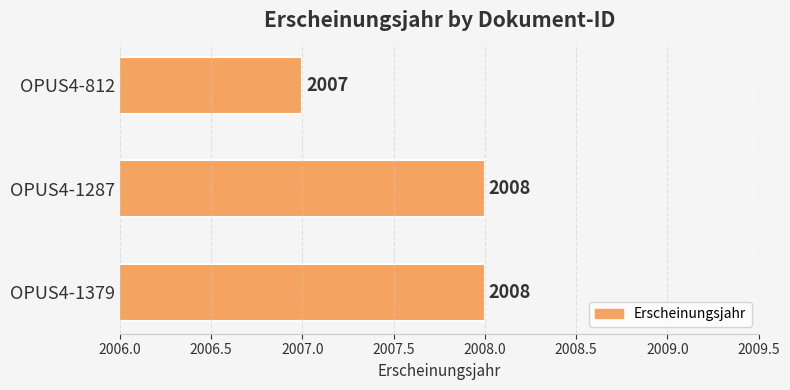

At which label is the value closest to 2007?

OPUS4-812